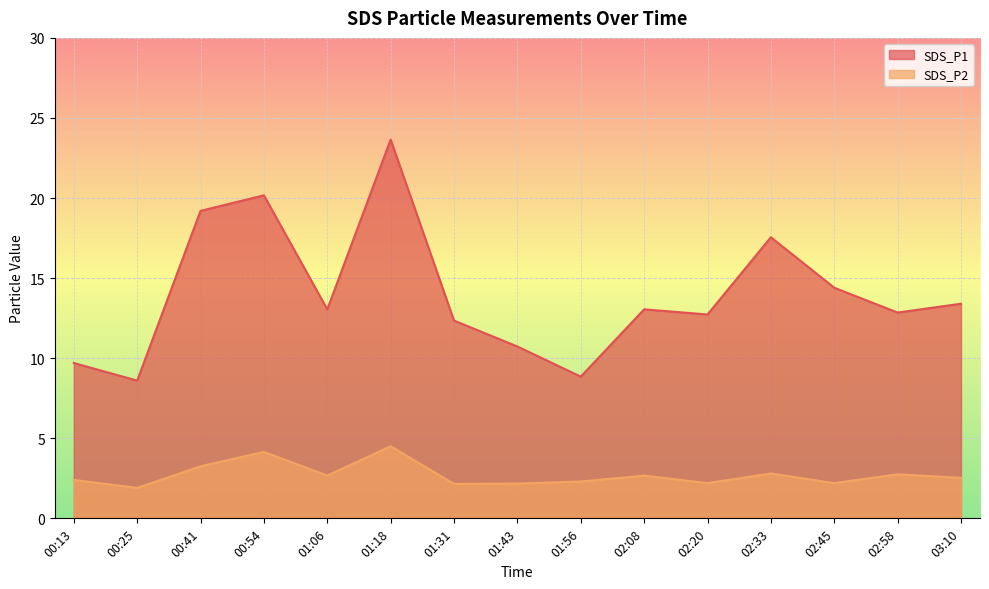

At which category is the sum across all series the highest?

01:18